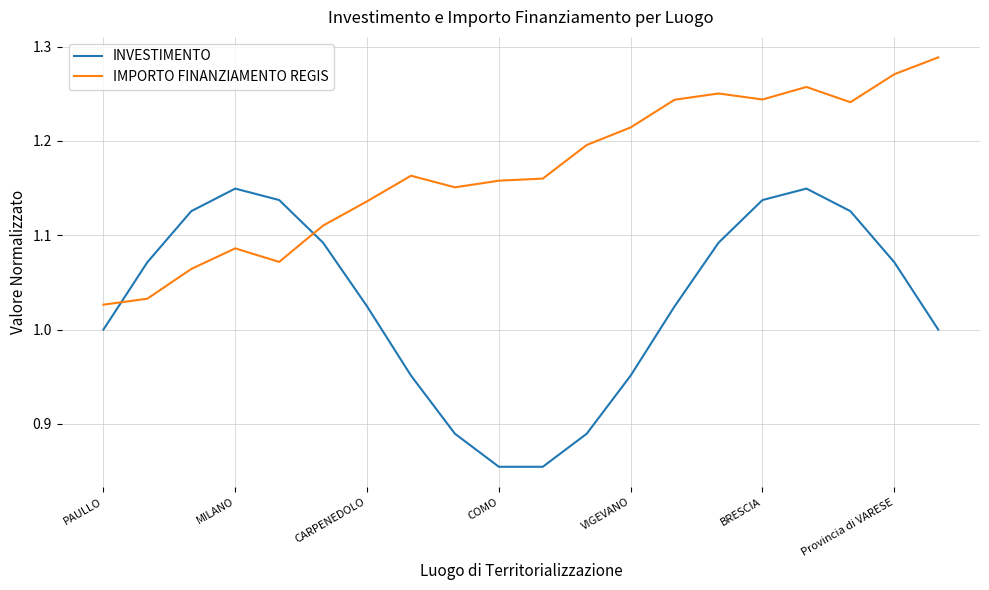

What is the difference between the maximum and minimum values in the INVESTIMENTO series?

0.3